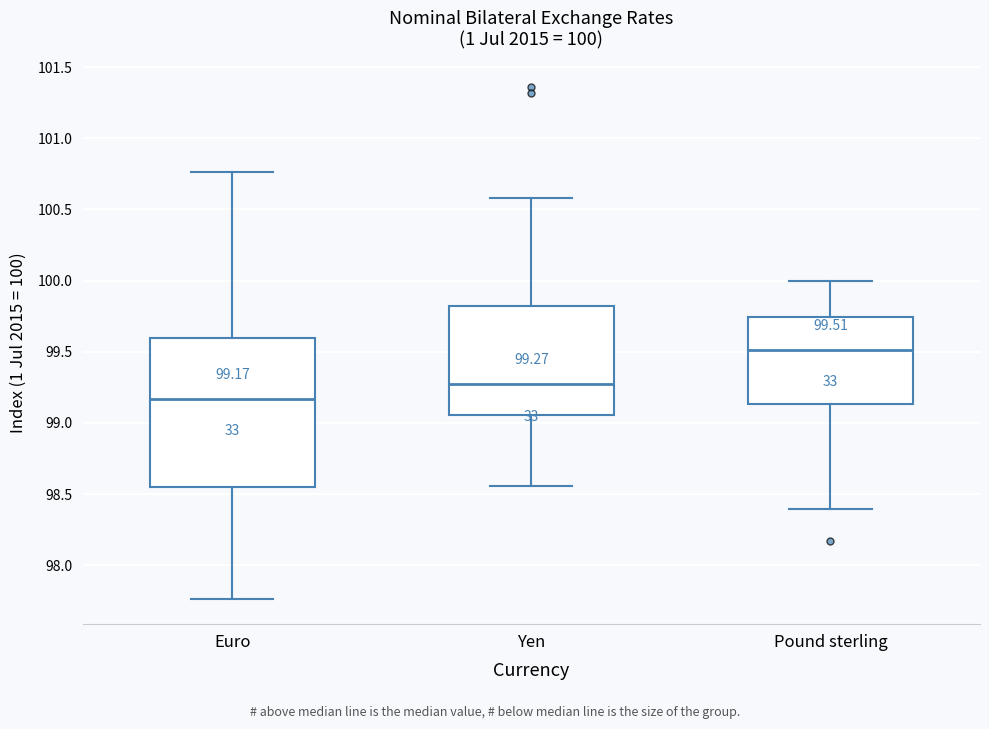

Which box's median line is the highest?

Pound sterling